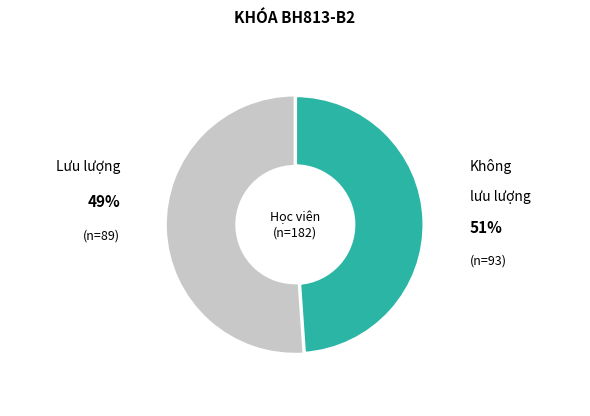

Is there any slice that represents more than half of the pie?

Yes